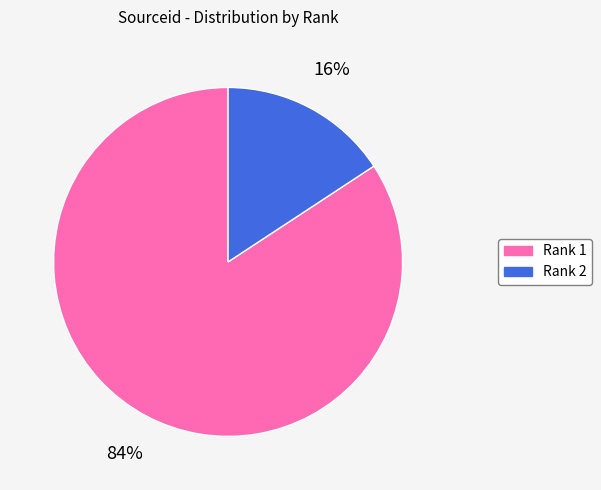

Count the number of slices in the pie.

2